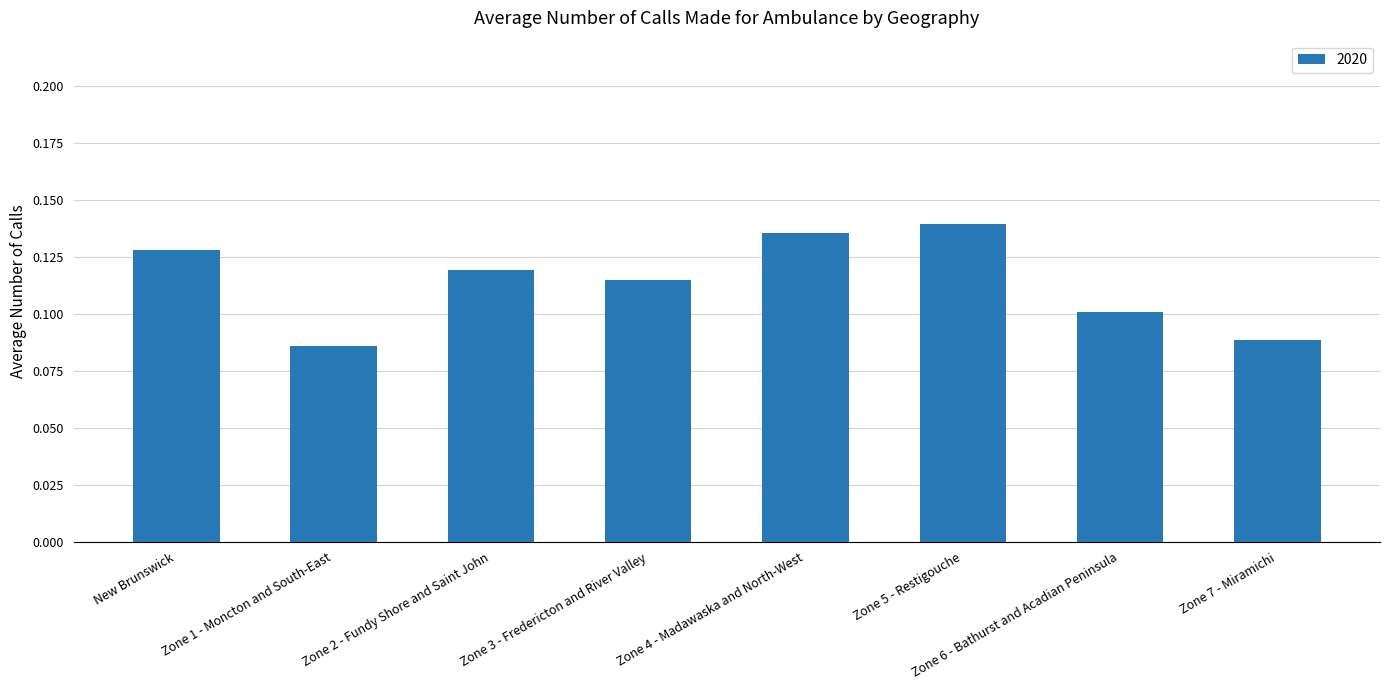

Which label corresponds to the smallest value in the chart?

Zone 1 - Moncton and South-East